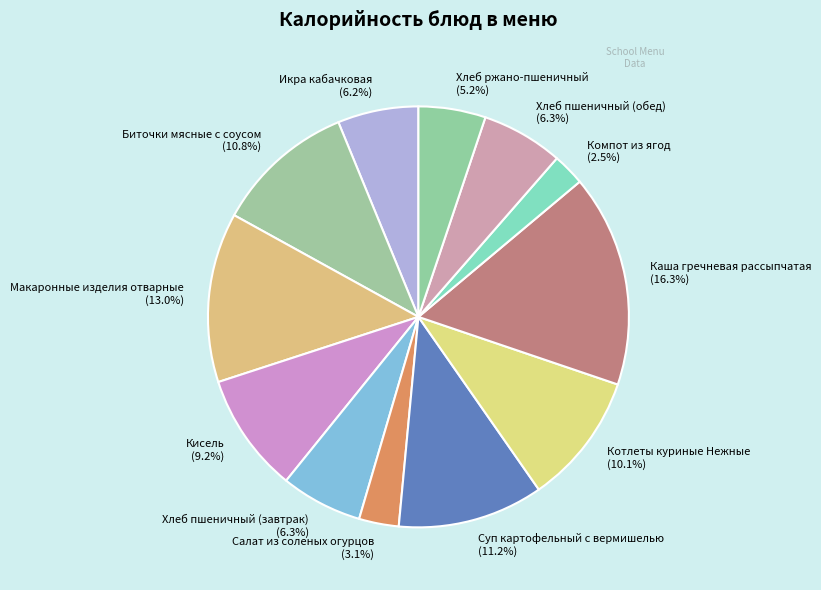

What percentage is the Салат из соленых огурцов slice, to the nearest percent?

3%